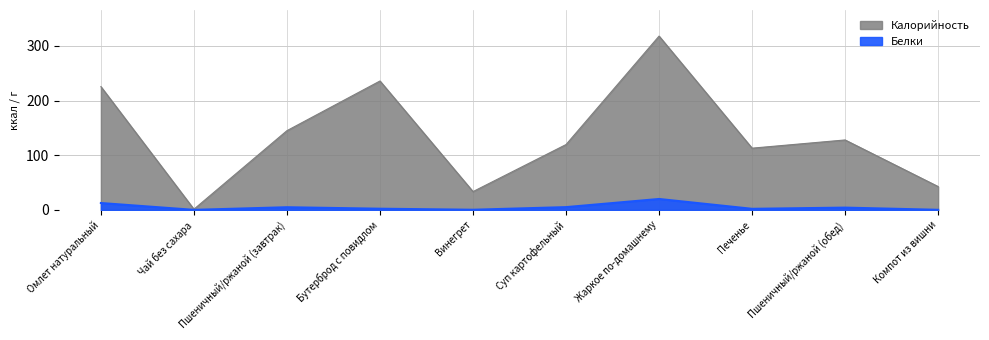

What is the label of the 9th point from the left?

Пшеничный/ржаной (обед)